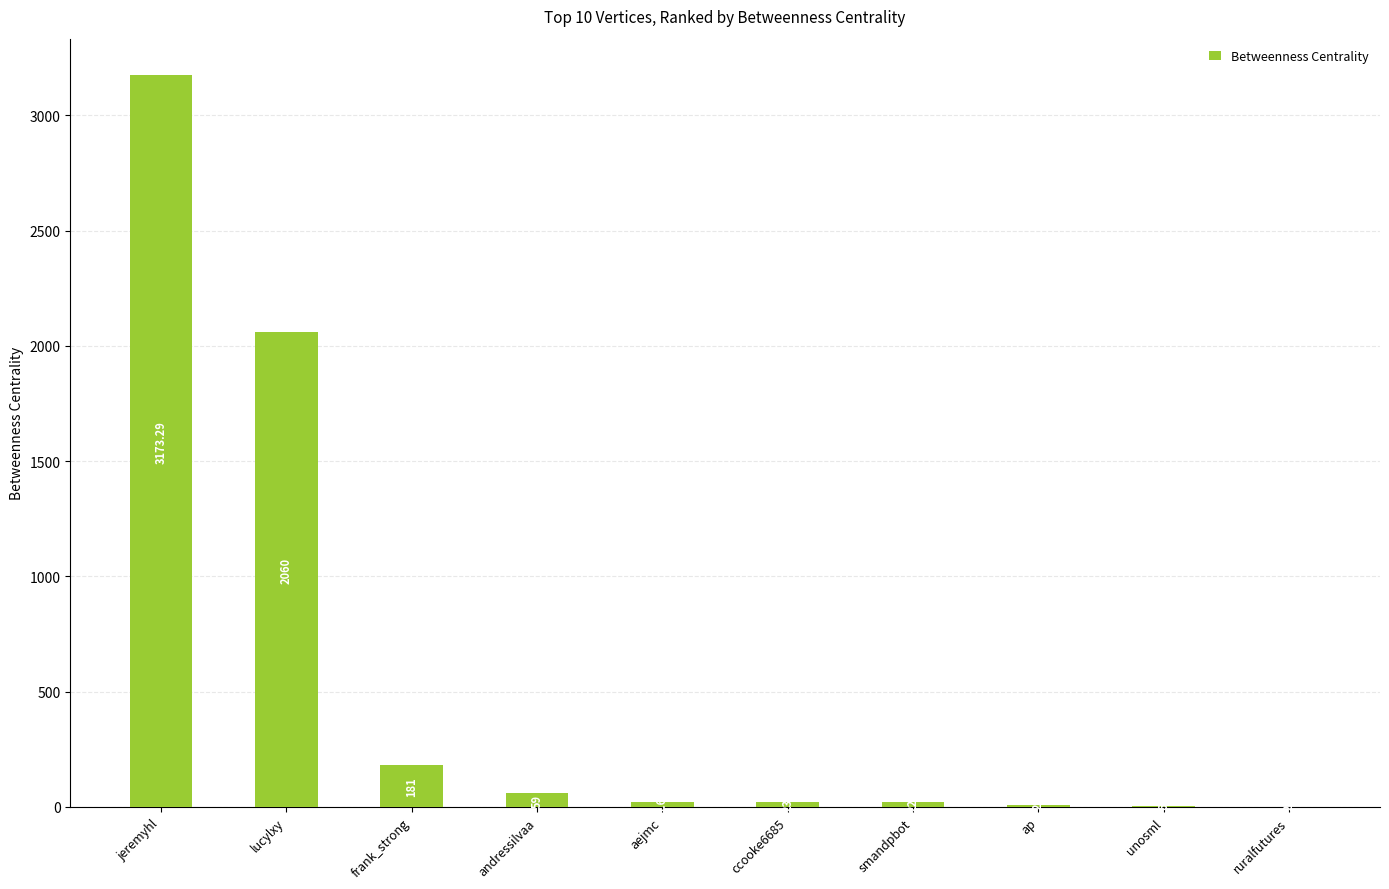

Are the bars horizontal?

No